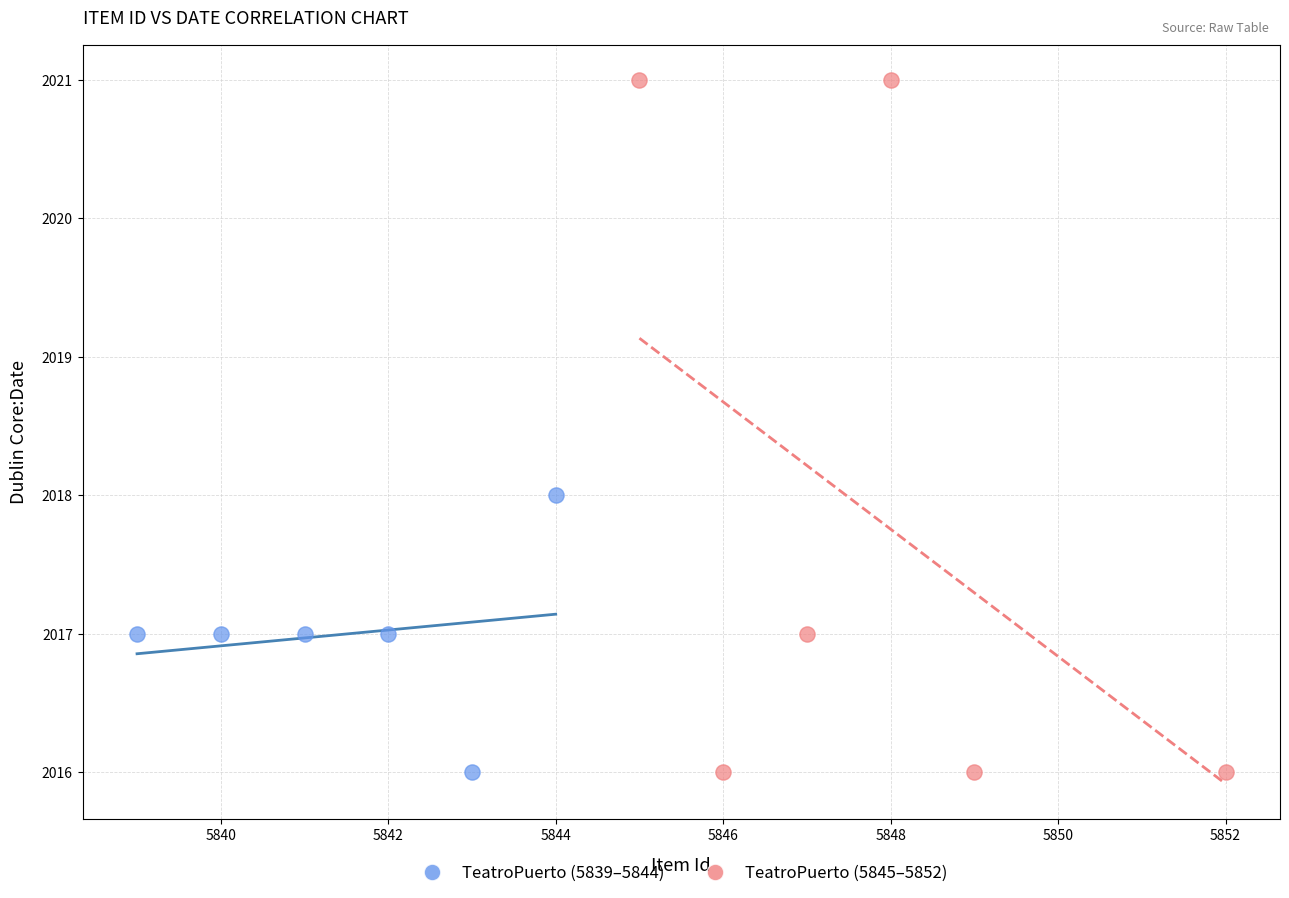

Which series has the widest spread of Y values?

TeatroPuerto (5845–5852)